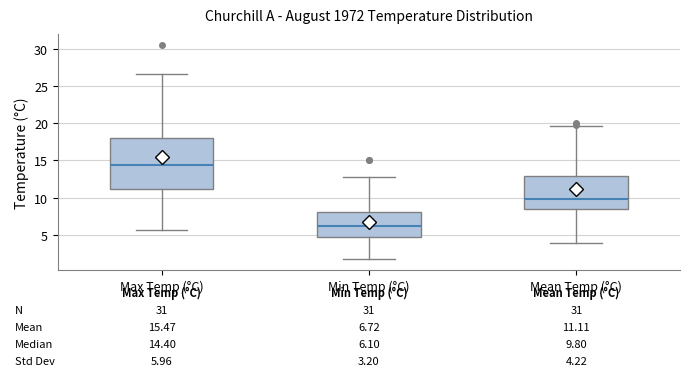

Which box's median line is the highest?

Max Temp (°C)